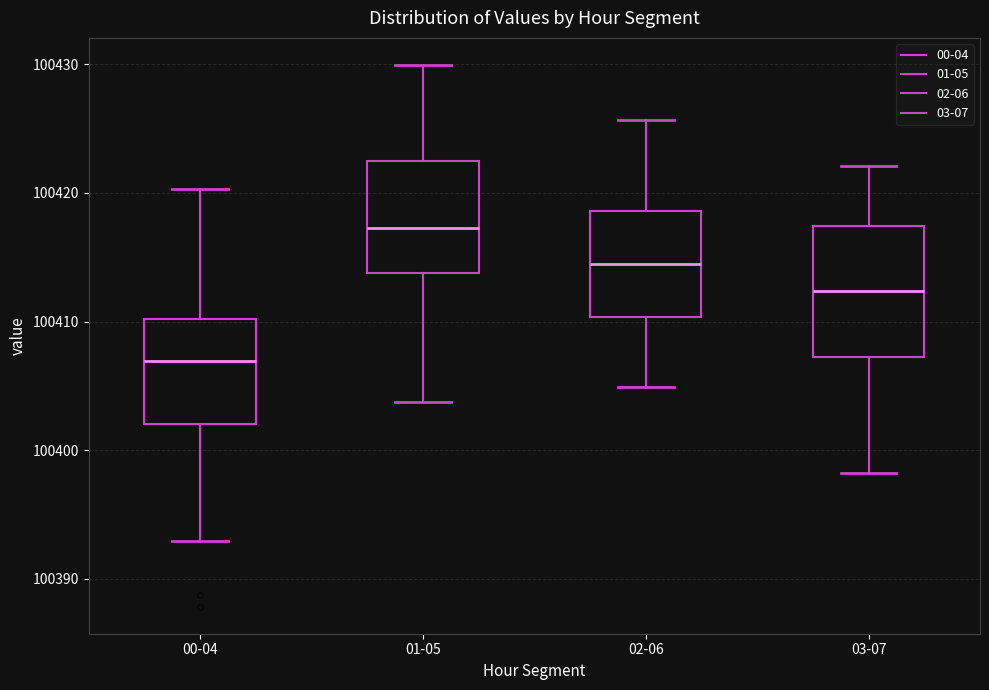

Where is the lower edge of the box for 01-05 on the y-axis? The values are not printed on the chart, so give them approximately, as read against the axis.

100414